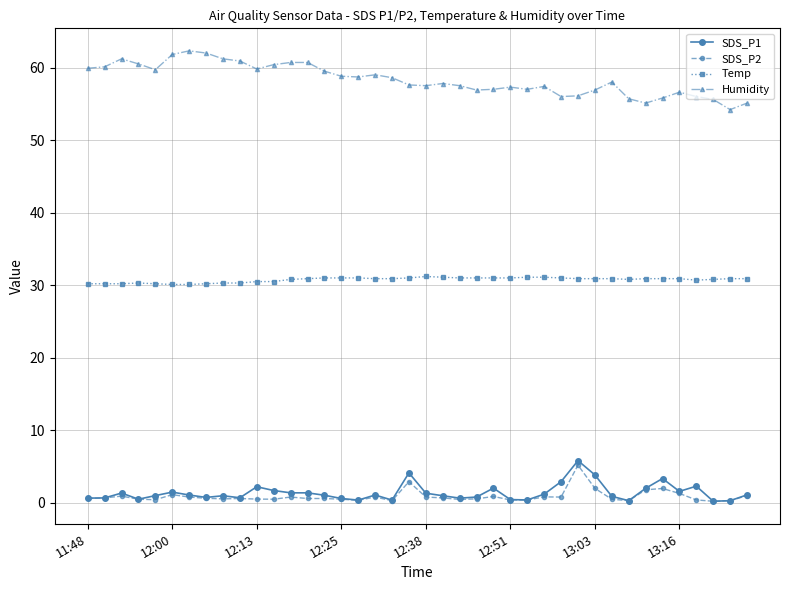

True or false: Temp has more than 1 points higher than both neighbors.

True